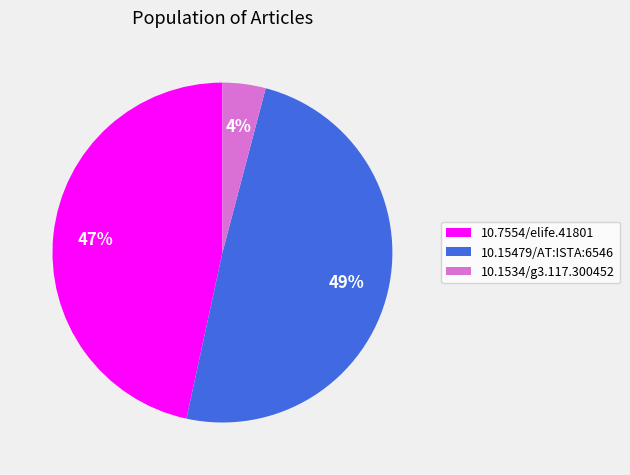

Is there a majority slice in this chart?

No